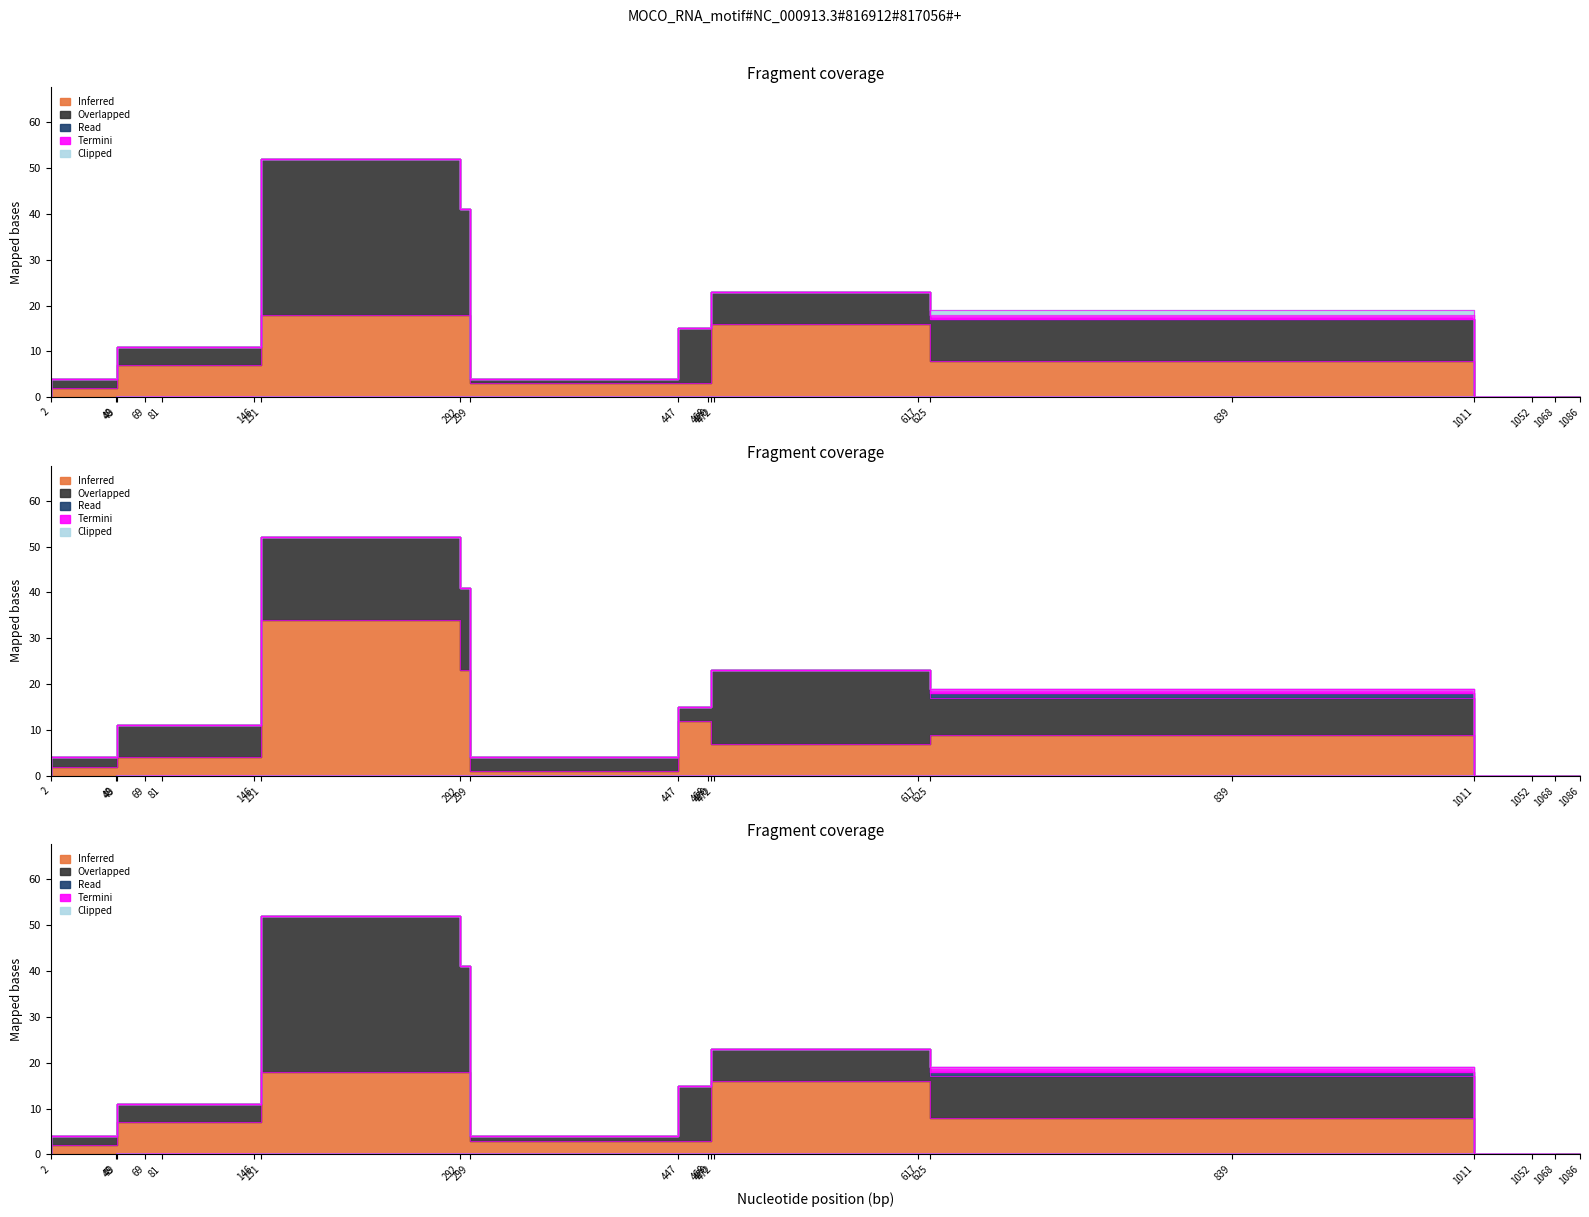

True or false: transfer-losing-successful and total-domains intersect in this chart.

False